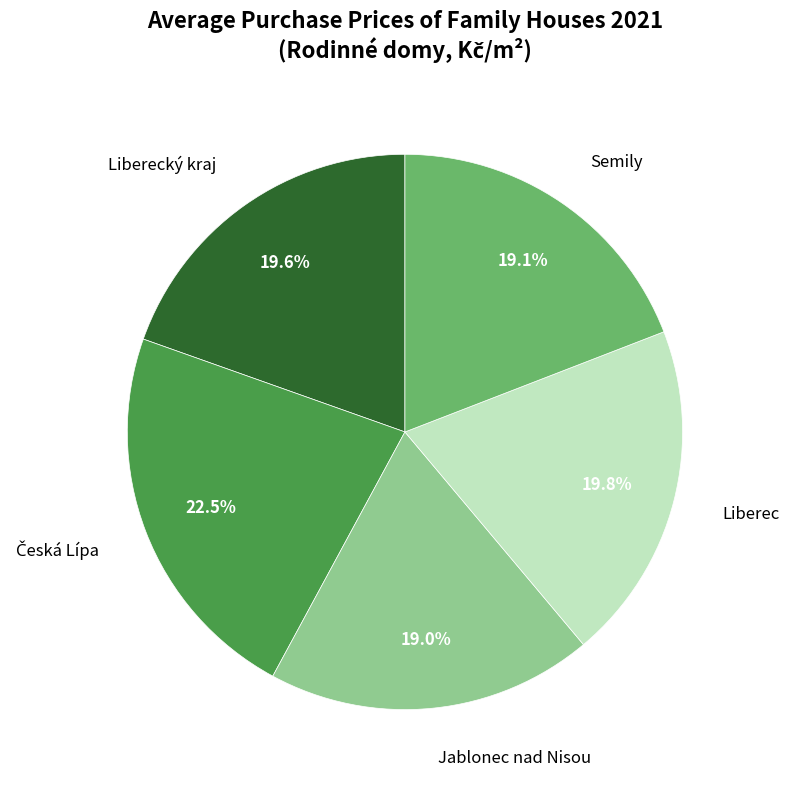

Does Semily account for over 50% of the chart?

No